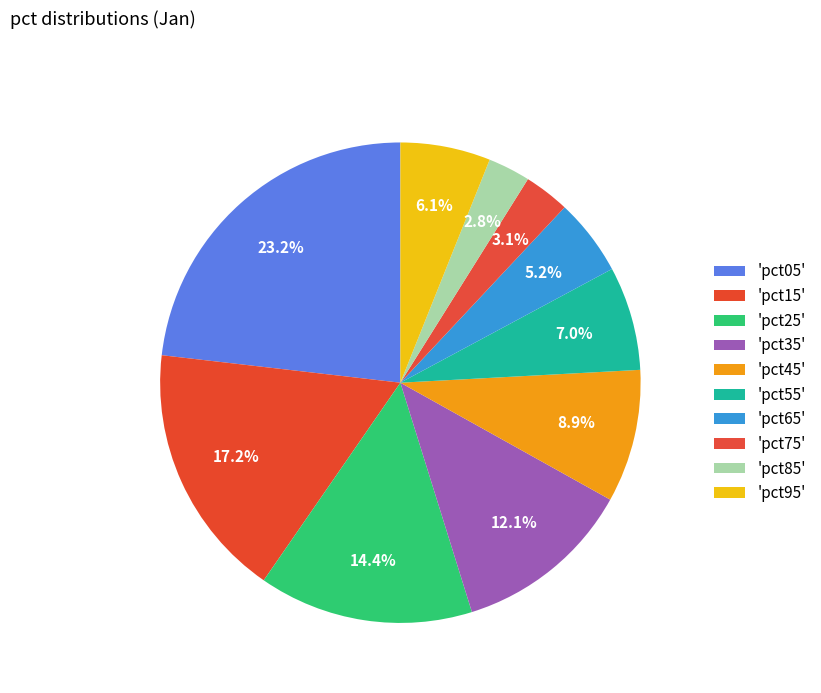

Count the number of slices in the pie.

10